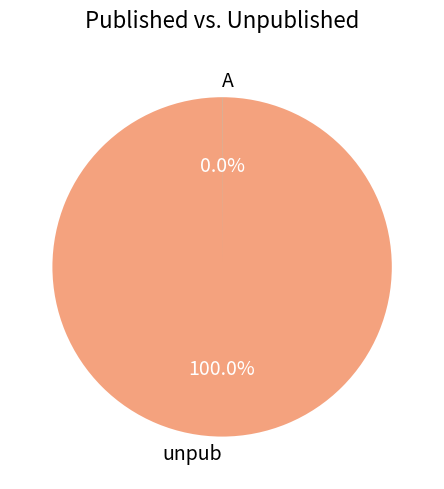

Is there a majority slice in this chart?

Yes